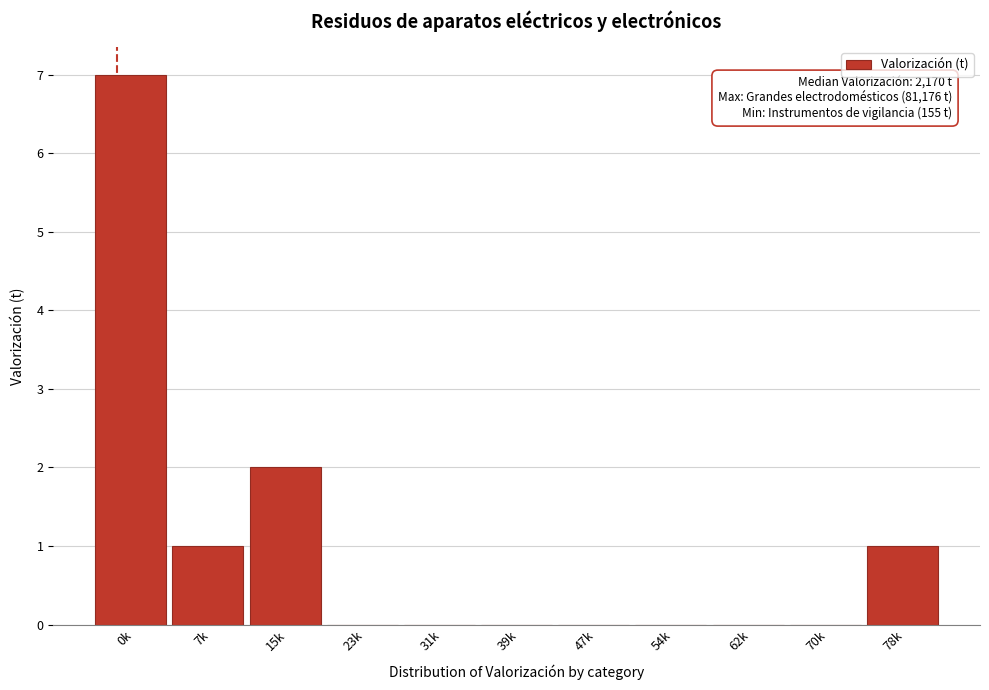

Which category has the highest value across all series?

0k